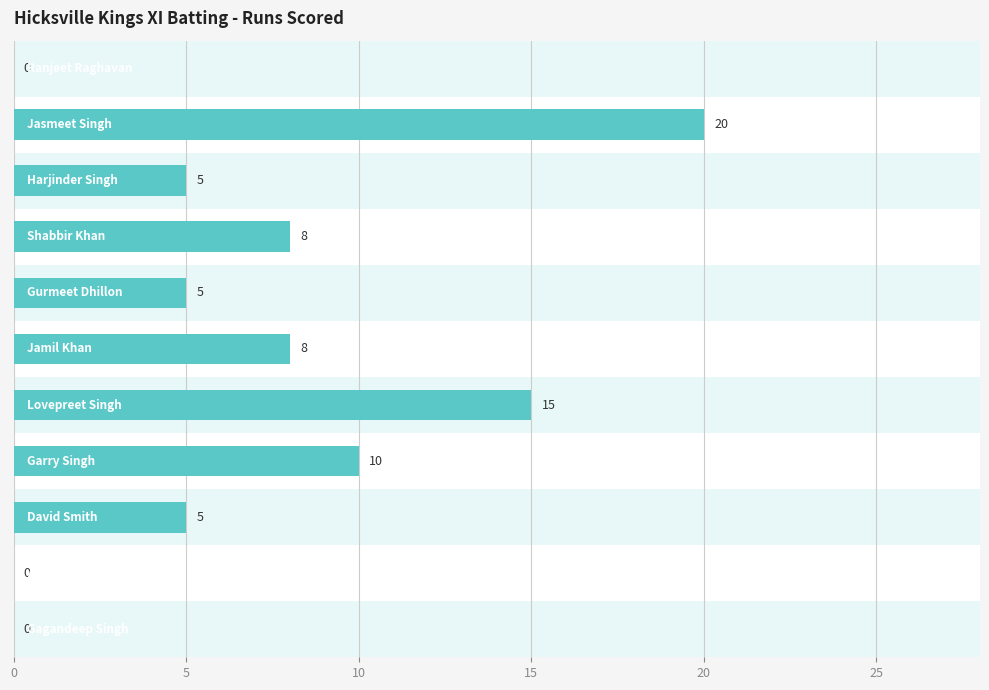

The chart shows a value of 13 at 15. True or false?

False